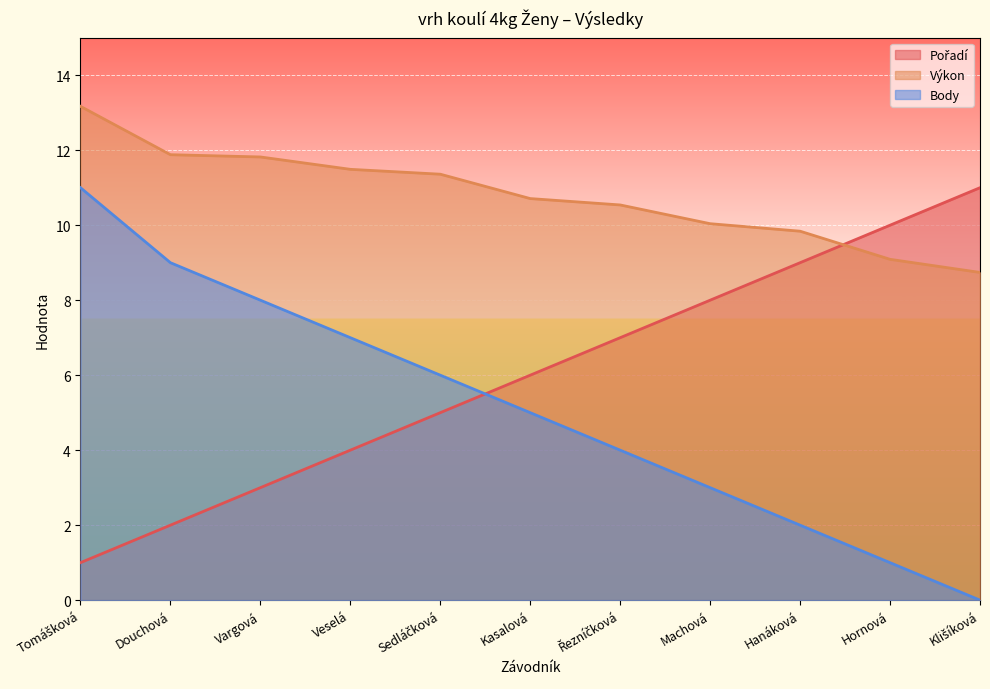

Reading right to left, transcribe all the data shown in this chart.

Pořadí: 11.0	10.0	9.0	8.0	7.0	6.0	5.0	4.0	3.0	2.0	1.0
Výkon: 8.7	9.1	9.8	10.0	10.5	10.7	11.4	11.5	11.8	11.9	13.2
Body: 0.0	1.0	2.0	3.0	4.0	5.0	6.0	7.0	8.0	9.0	11.0